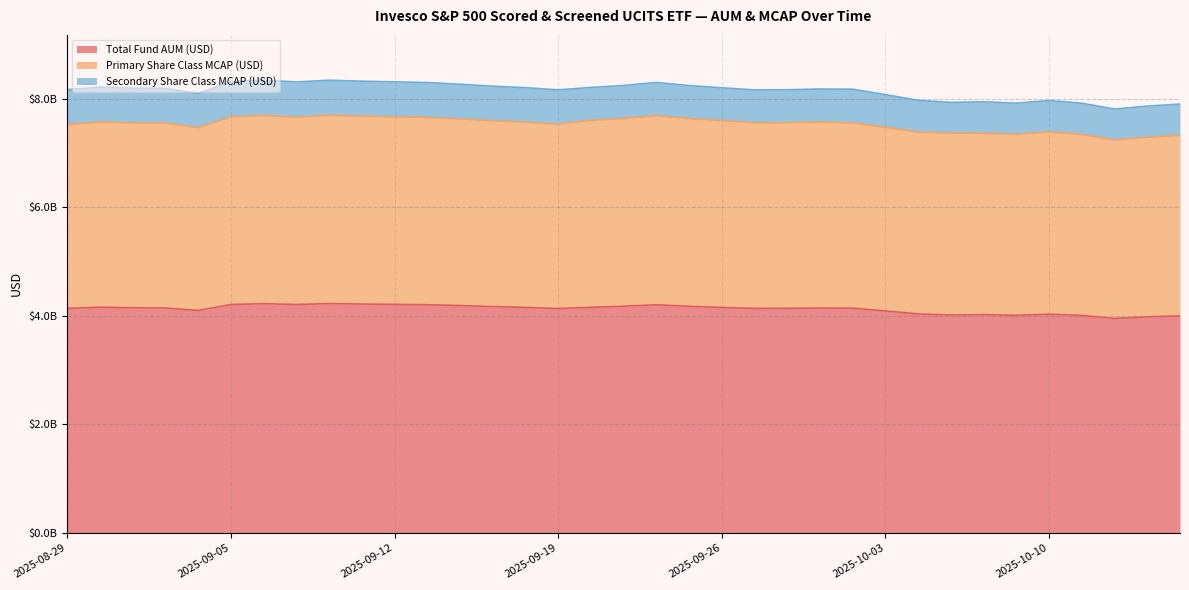

Is the value of Total Fund AUM (USD) at 2025-09-19 greater than the value of Primary Share Class MCAP (USD) at 2025-09-11?

No